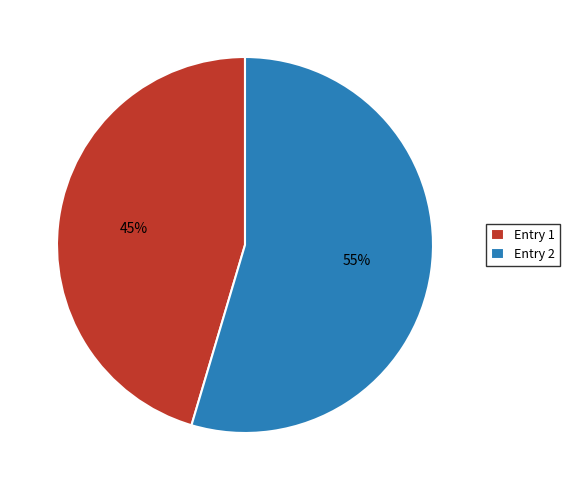

What is the largest slice in the pie chart?

Entry 2